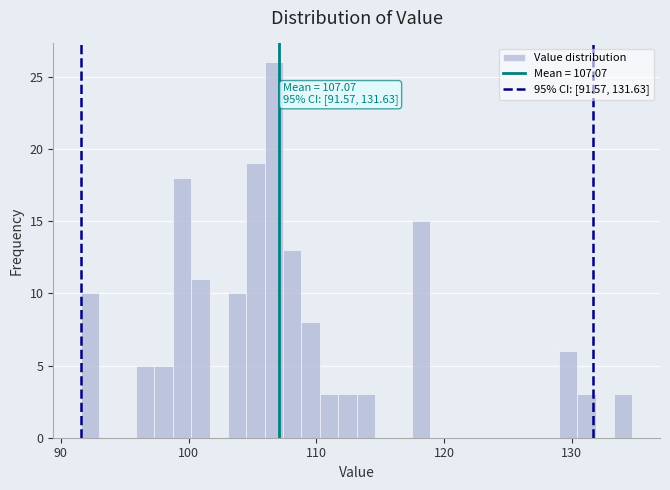

Around what value on the x-axis is the tallest bar? Give the approximate position of its centre, as read against the axis.

107